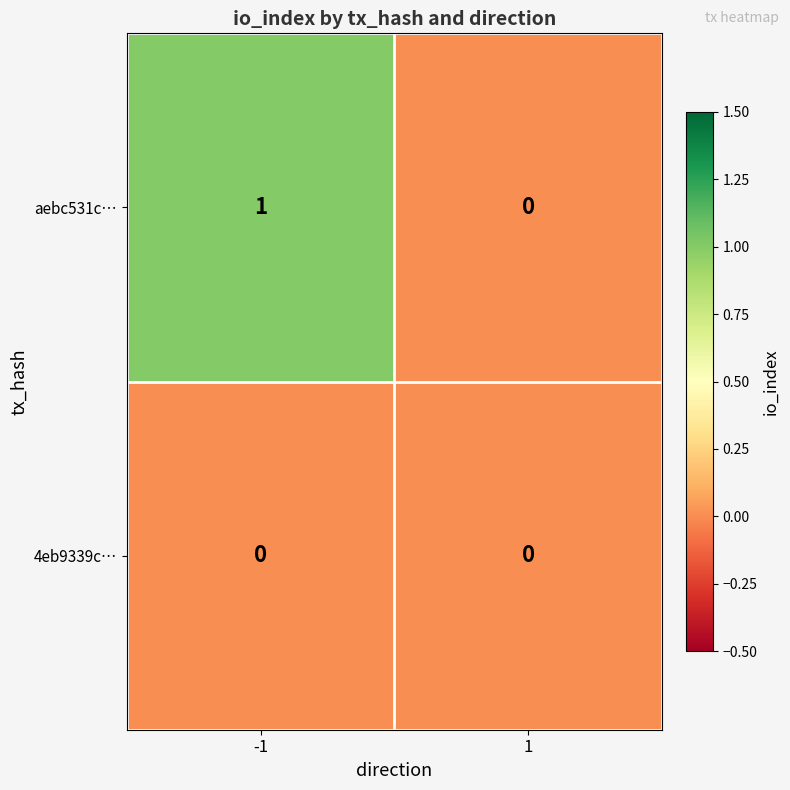

Which series has the largest total across all categories?

aebc531c…